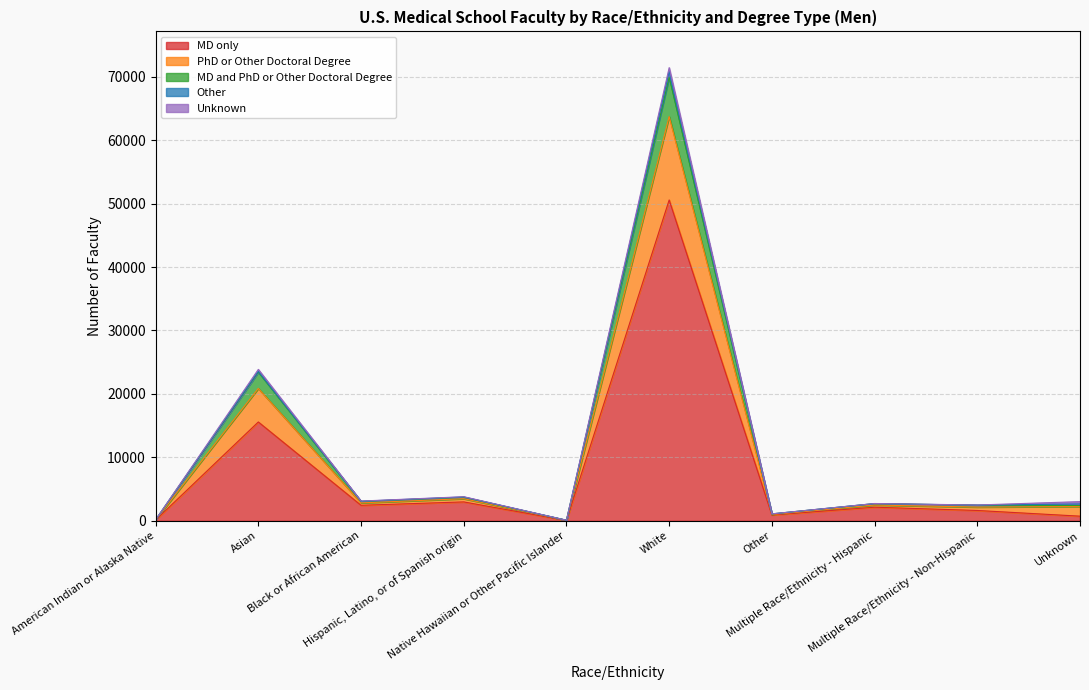

What is the maximum value for MD only?

50574